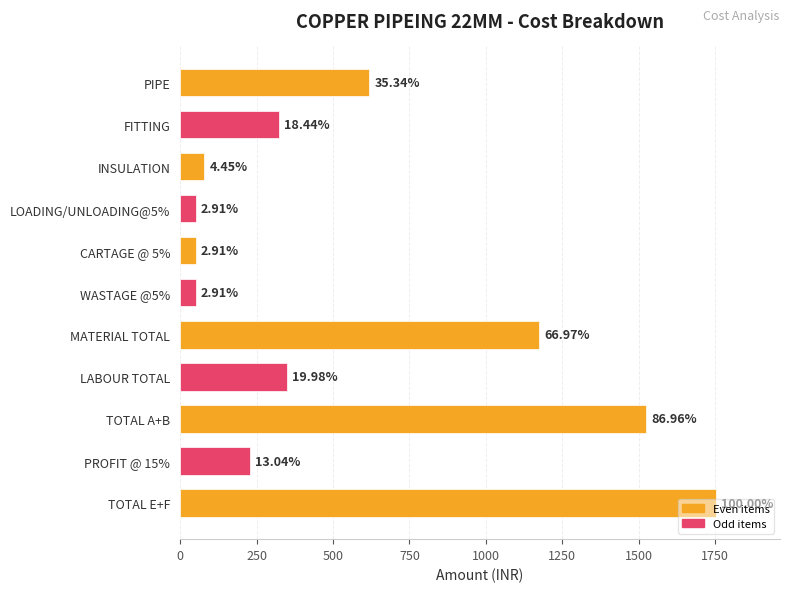

Does the chart contain any negative values?

No